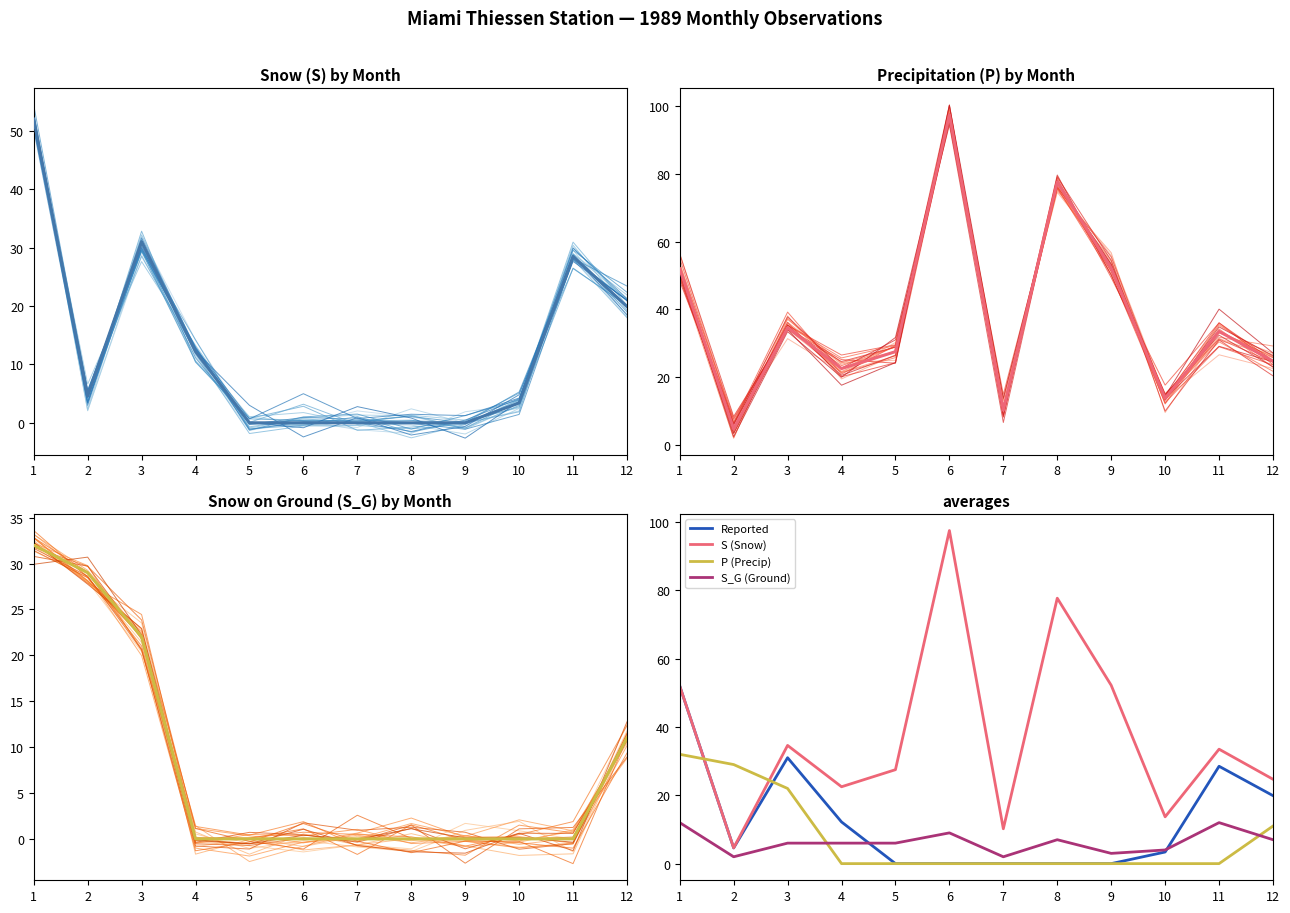

The value of S_G (Snow Ground) at 8 is 0.0. True or false?

True